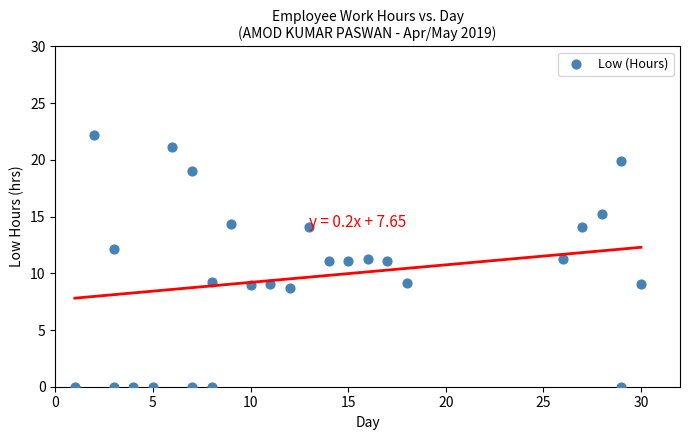

What is the range of Y values (max minus min)?

22.2